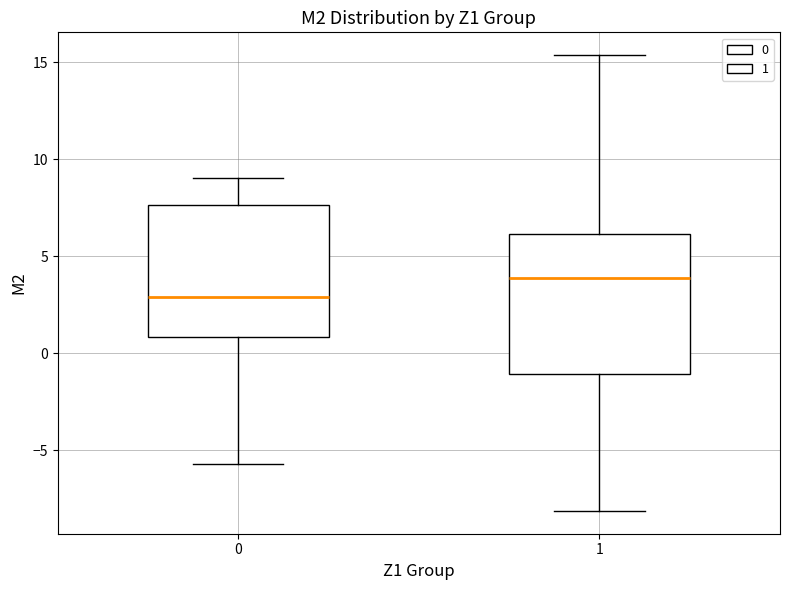

Where does the upper whisker of the box at x = 0 end on the y-axis? The values are not printed on the chart, so give them approximately, as read against the axis.

9.0